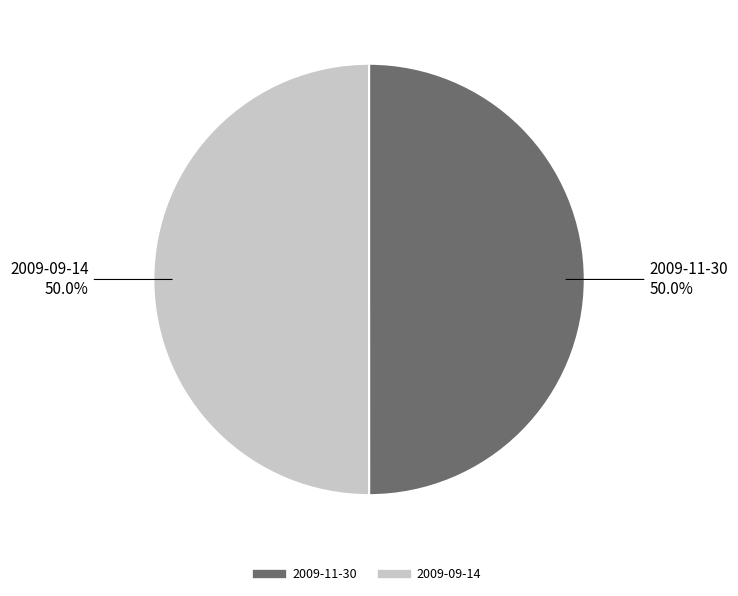

To the nearest percent, what is the combined percentage of 2009-09-14 and 2009-11-30?

100%